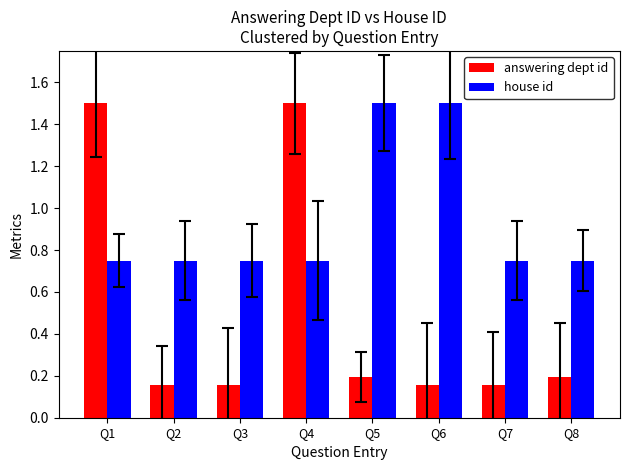

What is the total value across all series at Q2?

0.9